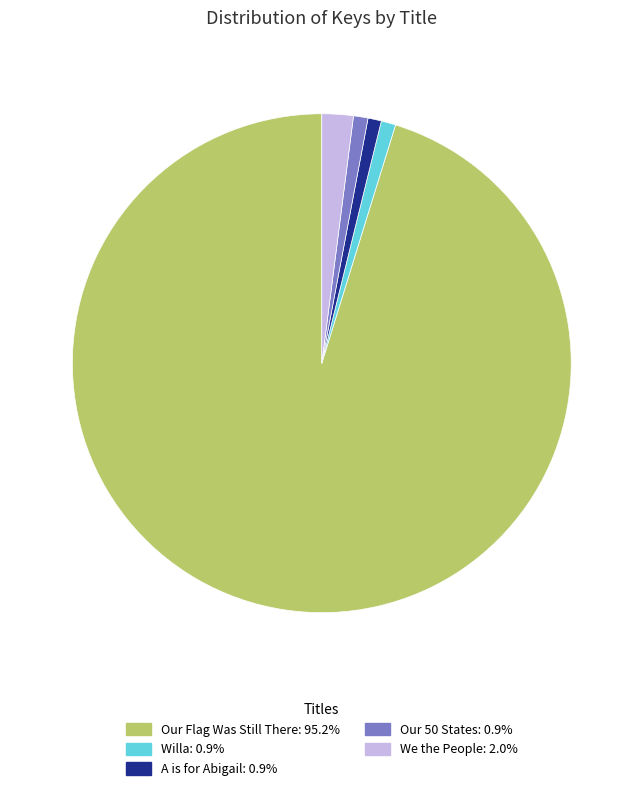

Is the sum of We the People and A is for Abigail greater than half?

No